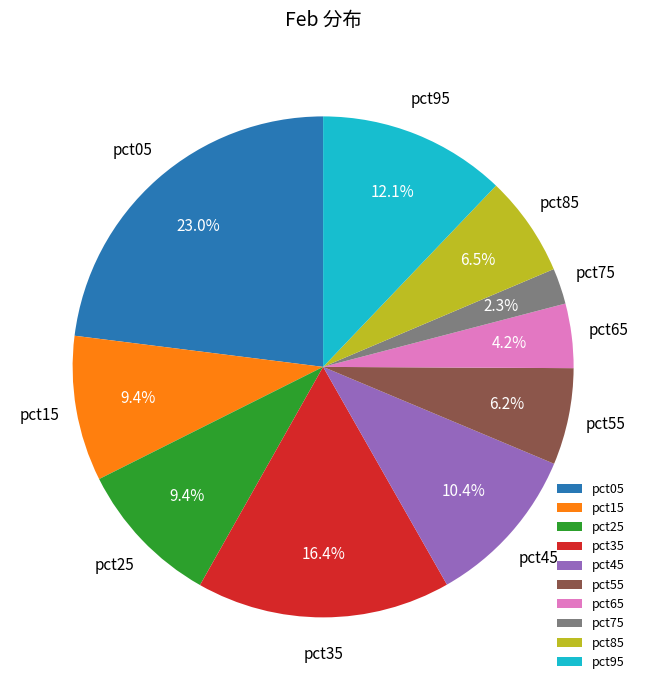

Between pct55 and pct65, which is larger?

pct55